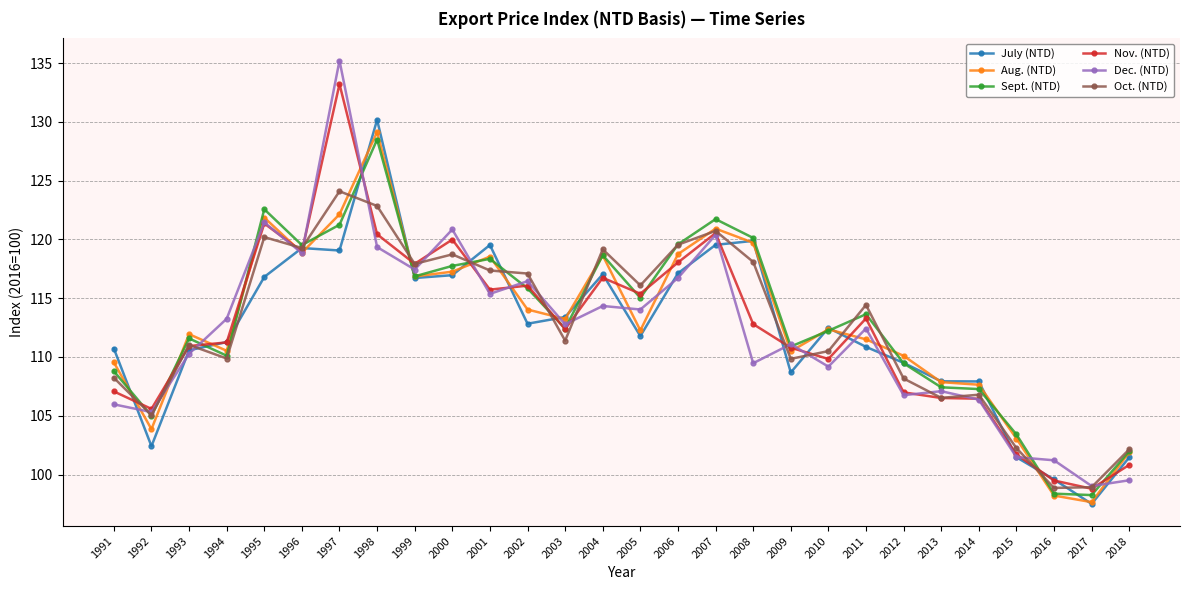

Is the value of Sept. (NTD) at 2013 greater than the value of Oct. (NTD) at 1994?

No